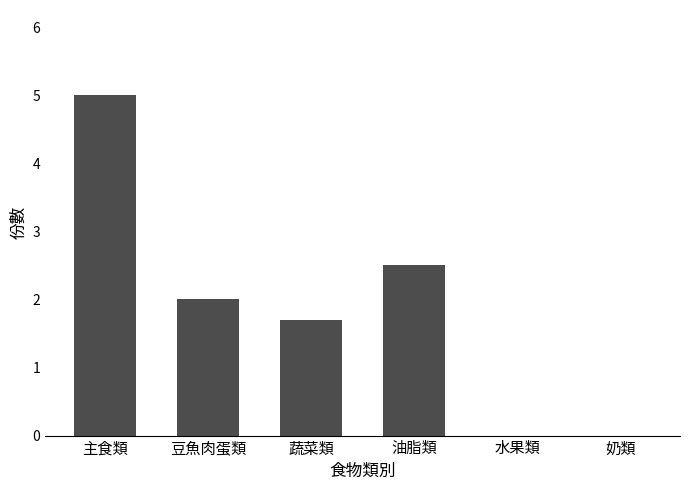

Is it true that the value at 油脂類 is 0.8?

False